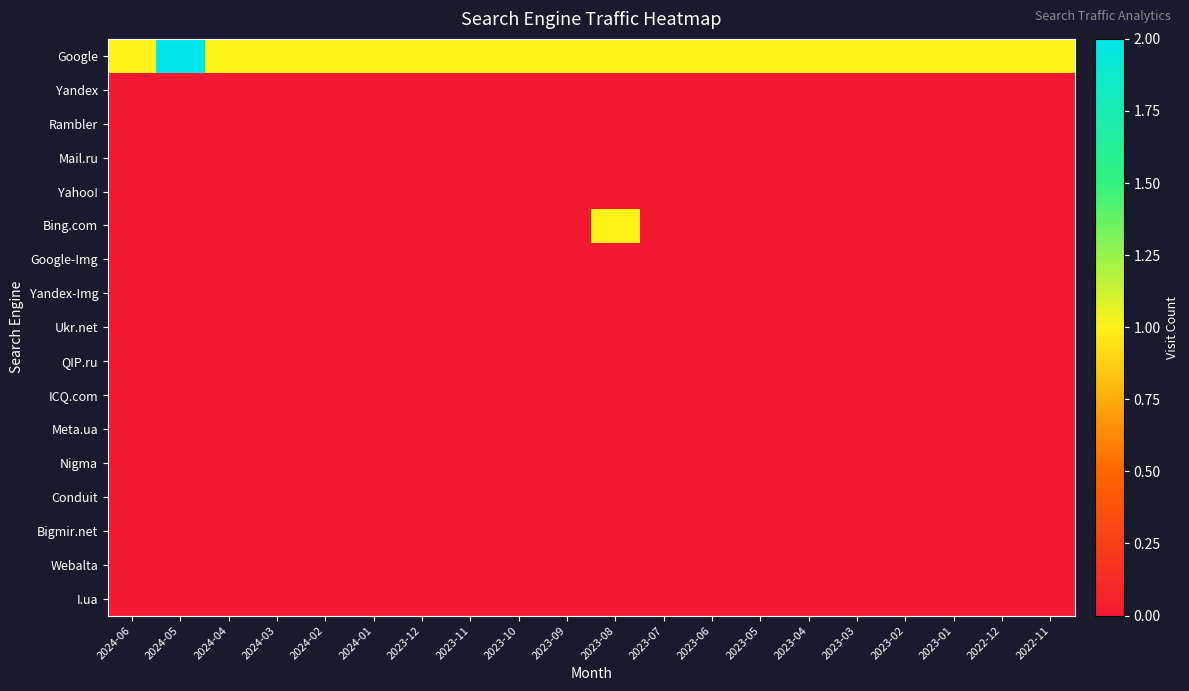

Which label corresponds to the largest value in the chart?

2024-05